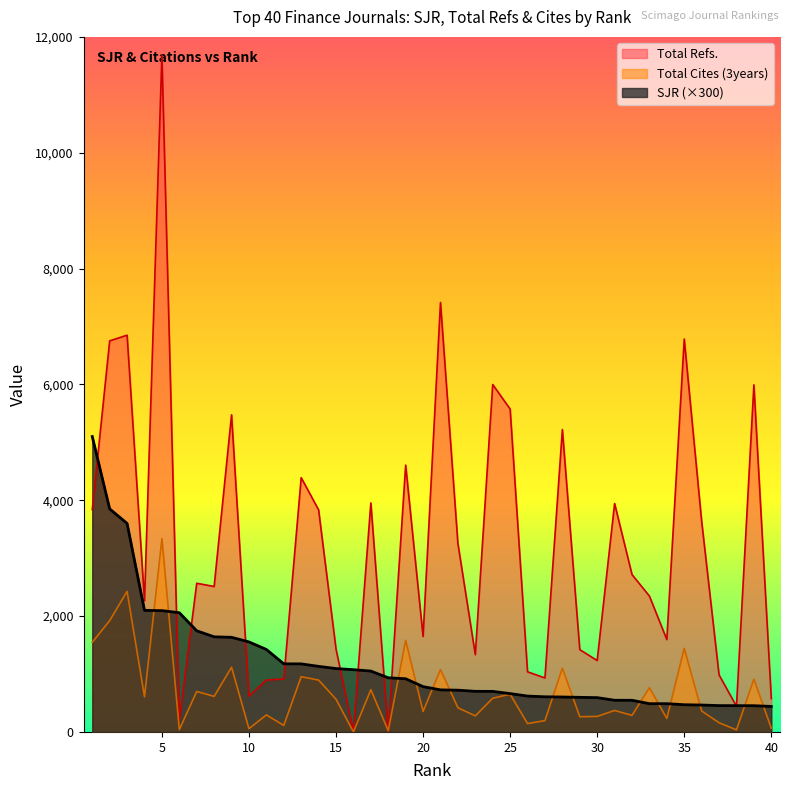

What is the spread (max minus min) of values at 21?

6688.7